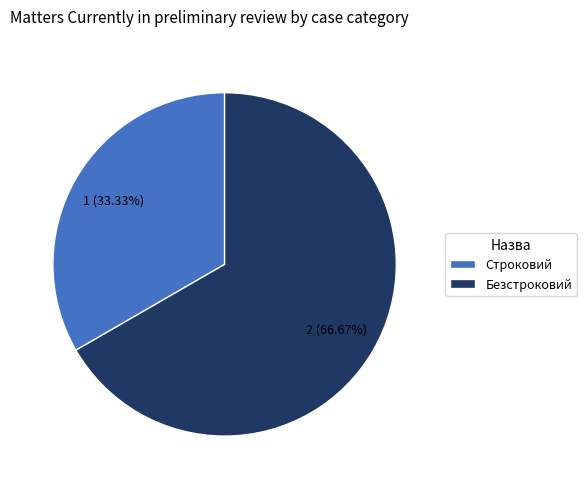

Which category has the smallest portion of the pie?

Строковий